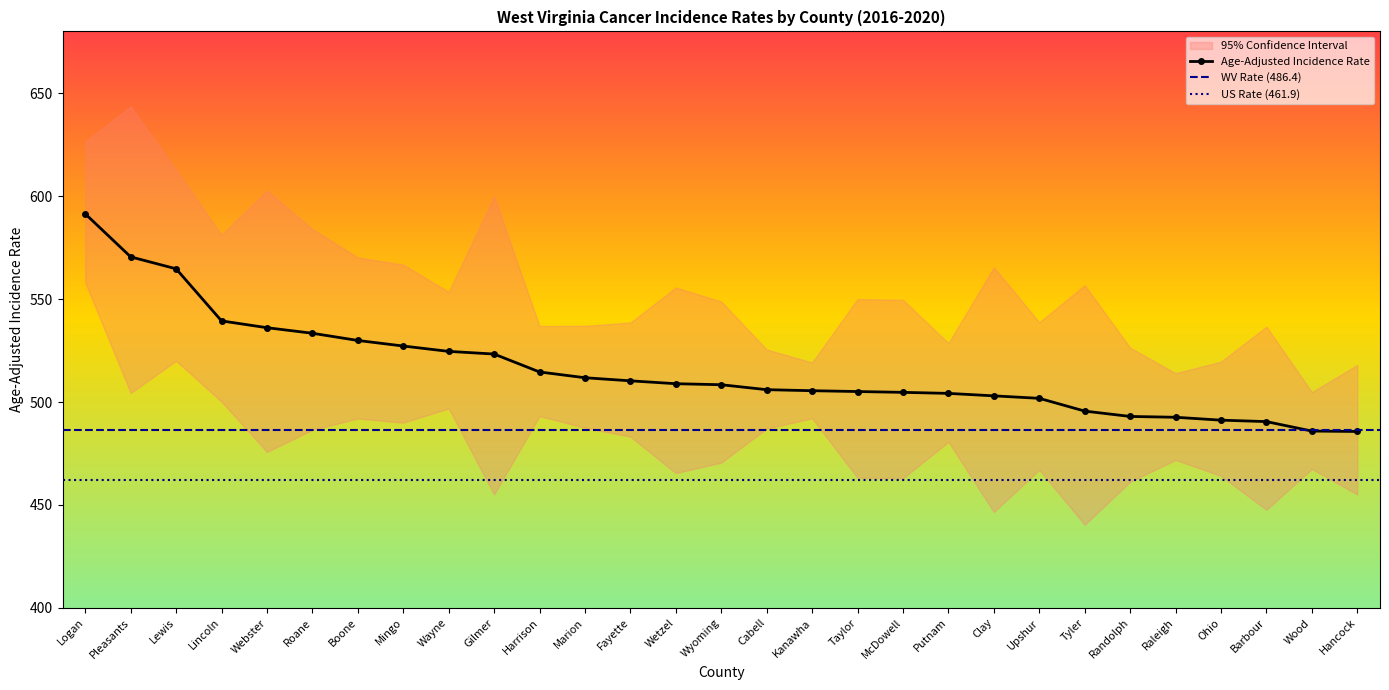

At which category does Upper 95% CI reach its first local peak?

Pleasants